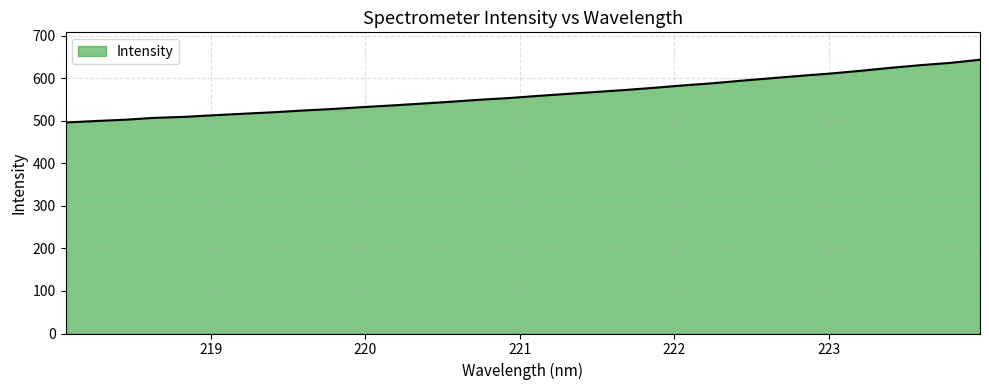

What is the maximum value shown in the chart?

644.0